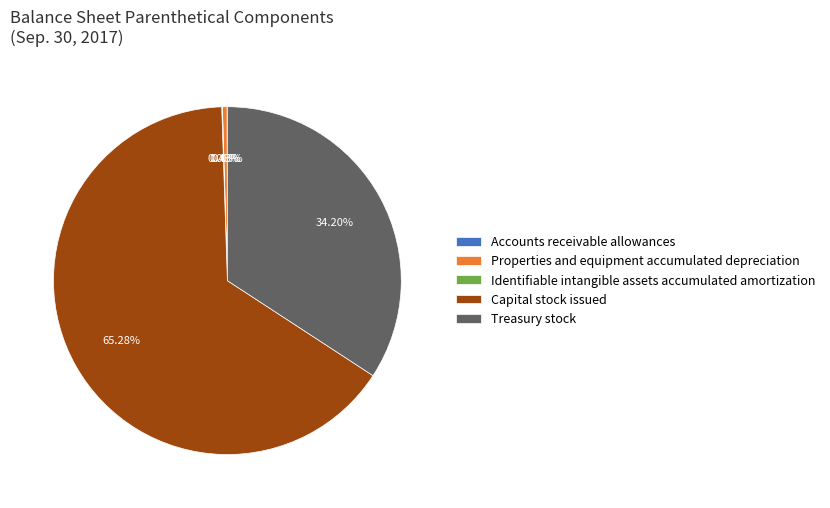

Is the sum of Properties and equipment accumulated depreciation and Treasury stock greater than half?

No